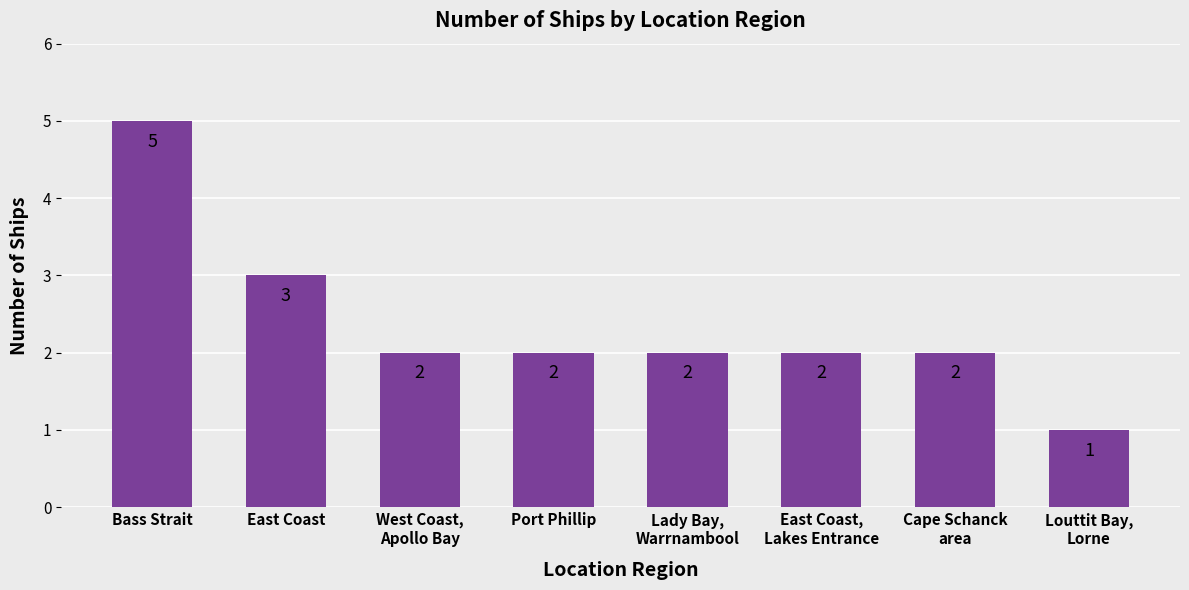

How many data points are less than 2?

1